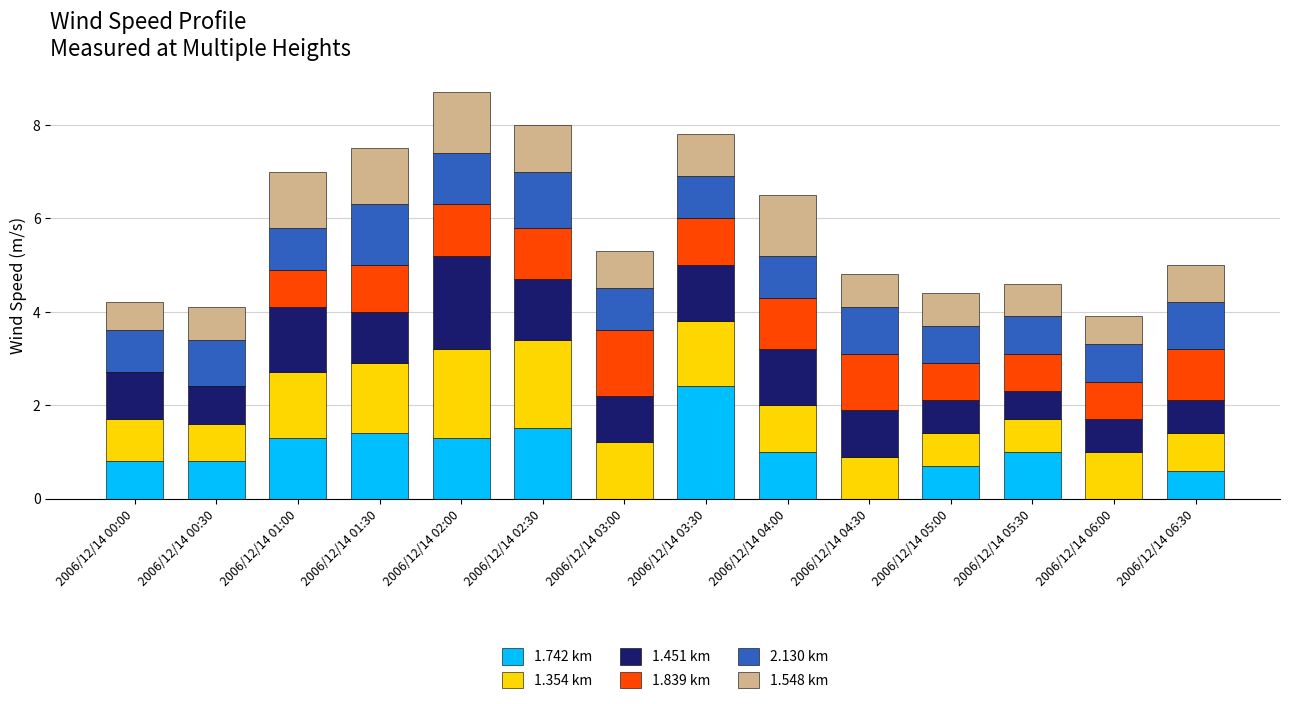

True or false: 1.742 km has a value of 1.4 at 2006/12/14 00:30.

False